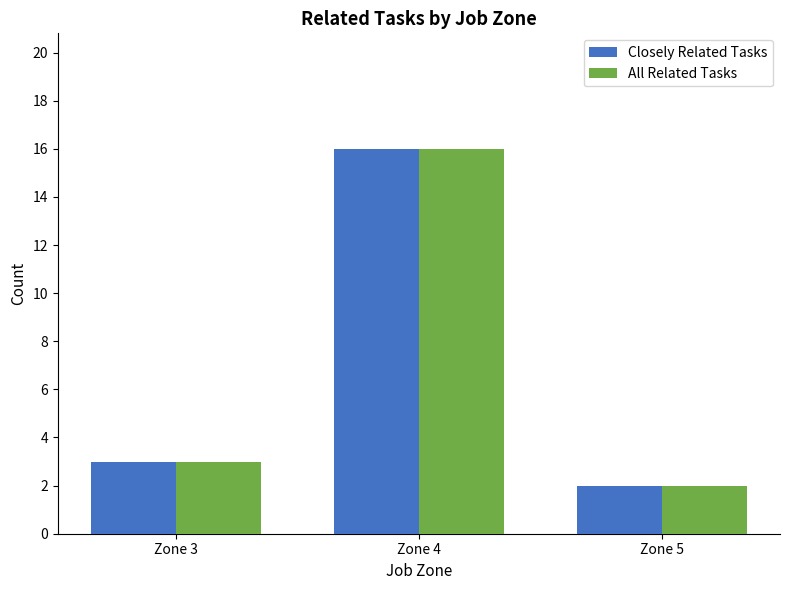

How many values in the Closely Related Tasks series are below 3?

1